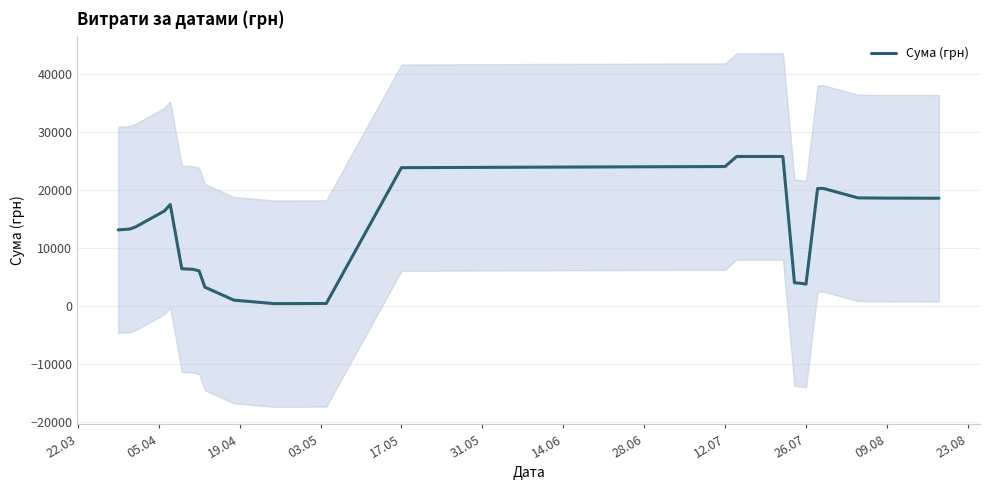

How many interior local valleys (lower than both neighbors) does the data have?

2